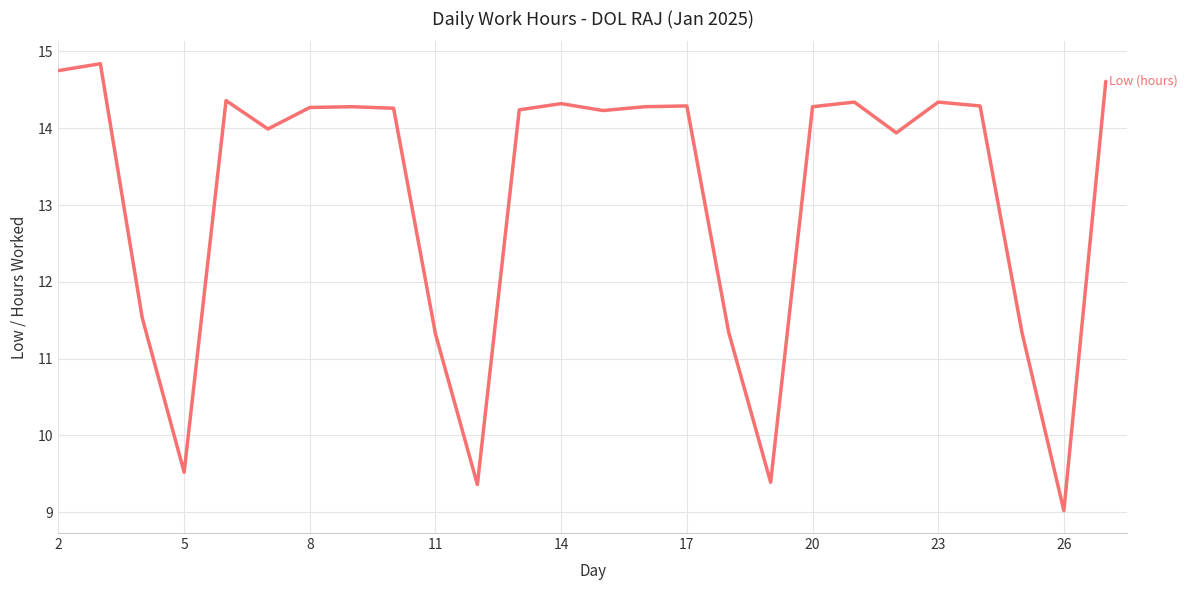

Is this an area chart (filled region under the line)?

No